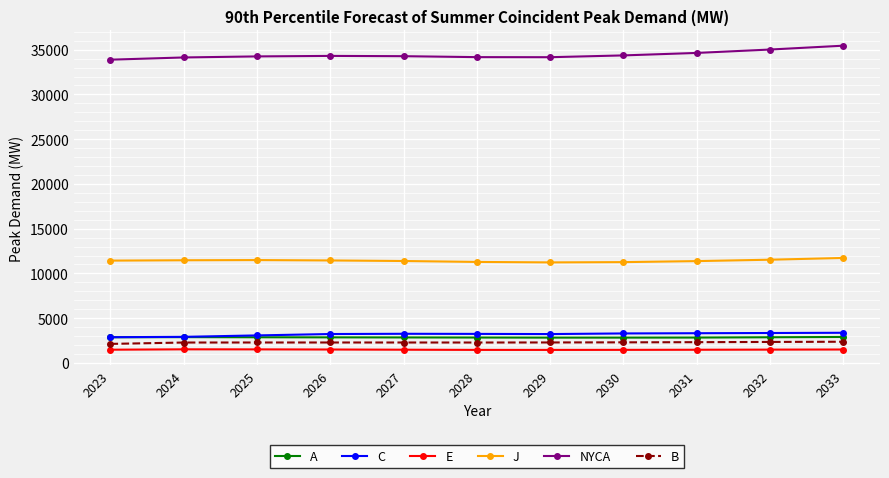

How many data points in A are less than 2860?

5